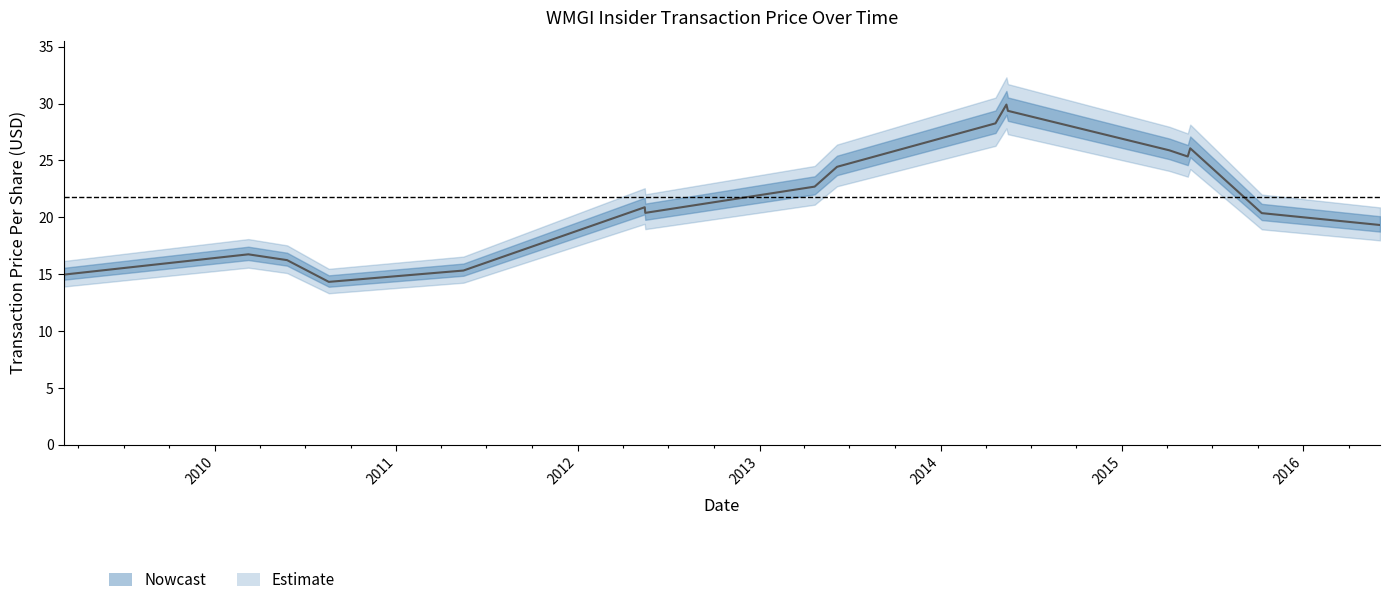

Where is the first local maximum for transactionPricePerShare?

2010-03-09